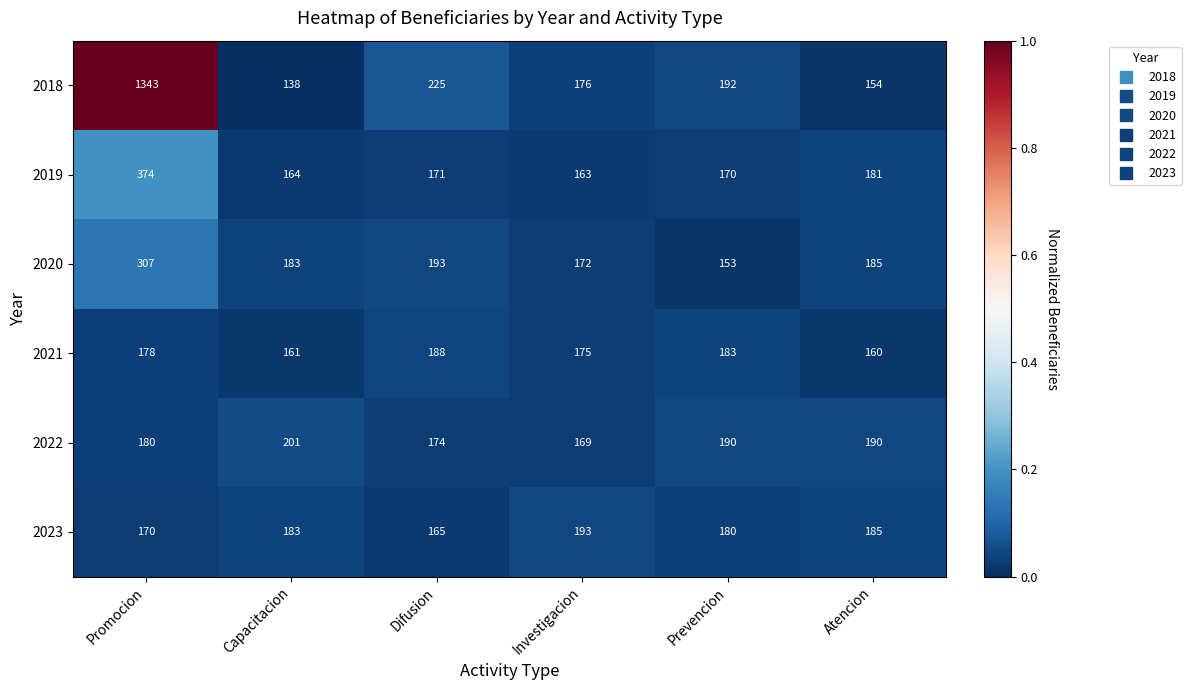

The value of 2021 at Investigacion is 175. True or false?

True